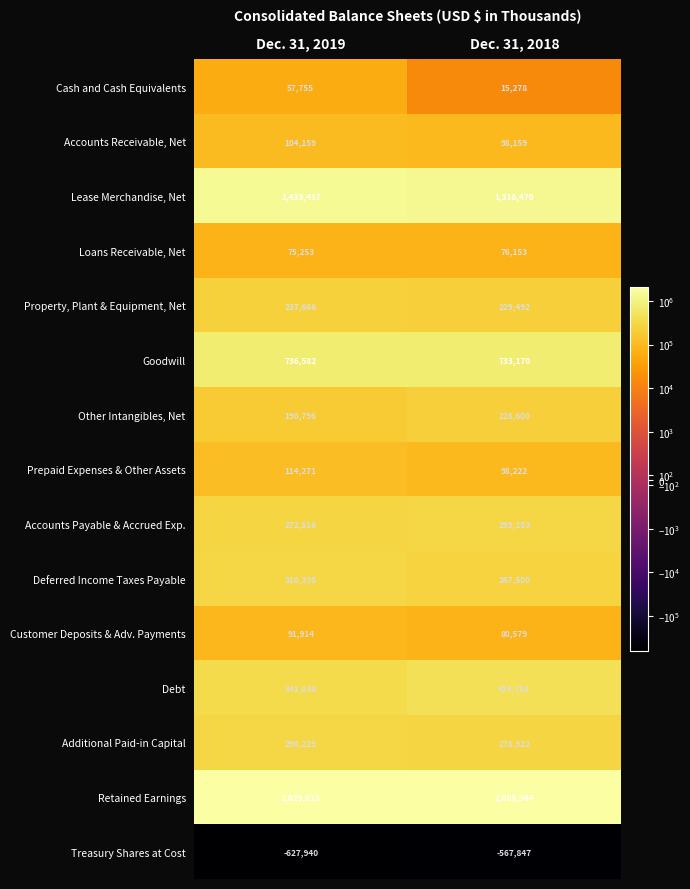

Rank the series at Dec. 31, 2018 from highest to lowest value.

Retained Earnings, Lease Merchandise, Net, Goodwill, Debt, Accounts Payable & Accrued Exp., Additional Paid-in Capital, Deferred Income Taxes Payable, Property, Plant & Equipment, Net, Other Intangibles, Net, Prepaid Expenses & Other Assets, Accounts Receivable, Net, Customer Deposits & Adv. Payments, Loans Receivable, Net, Cash and Cash Equivalents, Treasury Shares at Cost